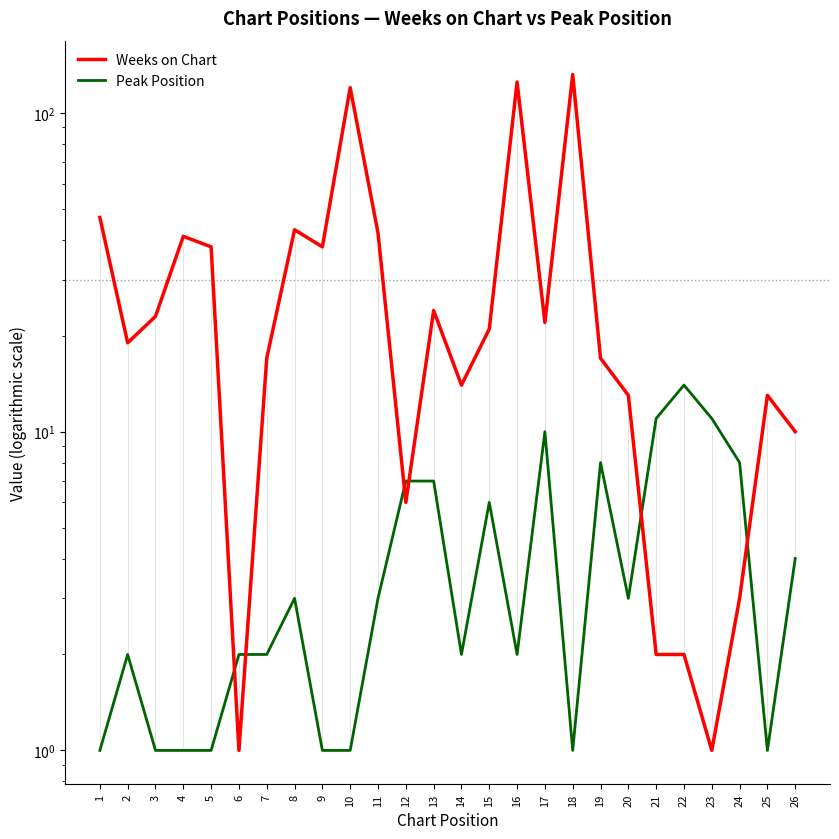

What is the maximum value for Peak Position?

14